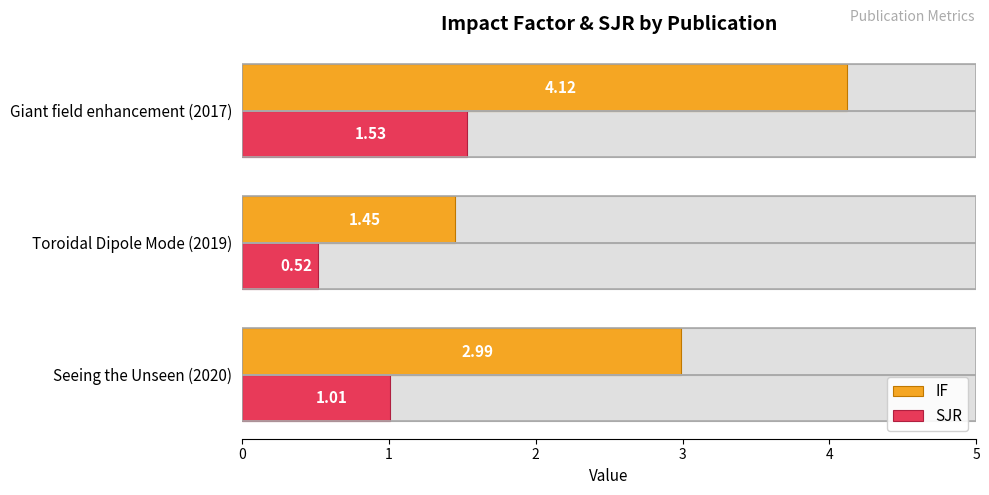

What is the total value across all series at Giant field enhancement (2017)?

5.7